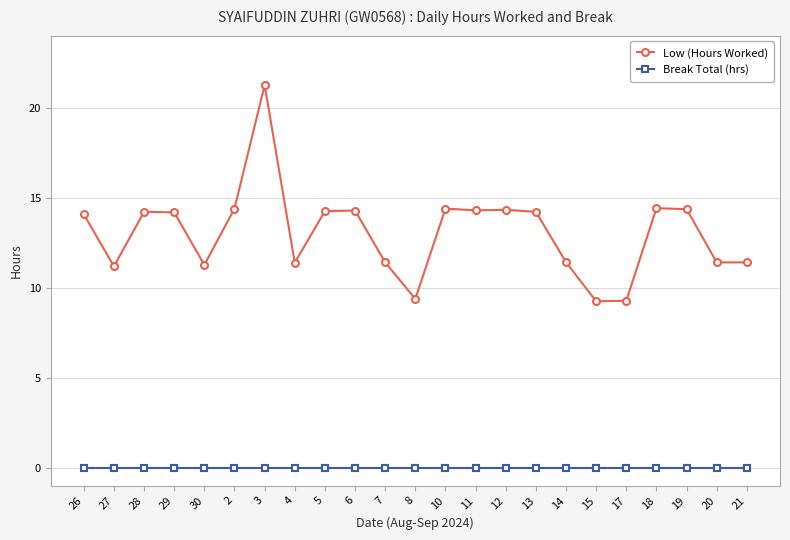

Which label corresponds to the largest value in the chart?

3